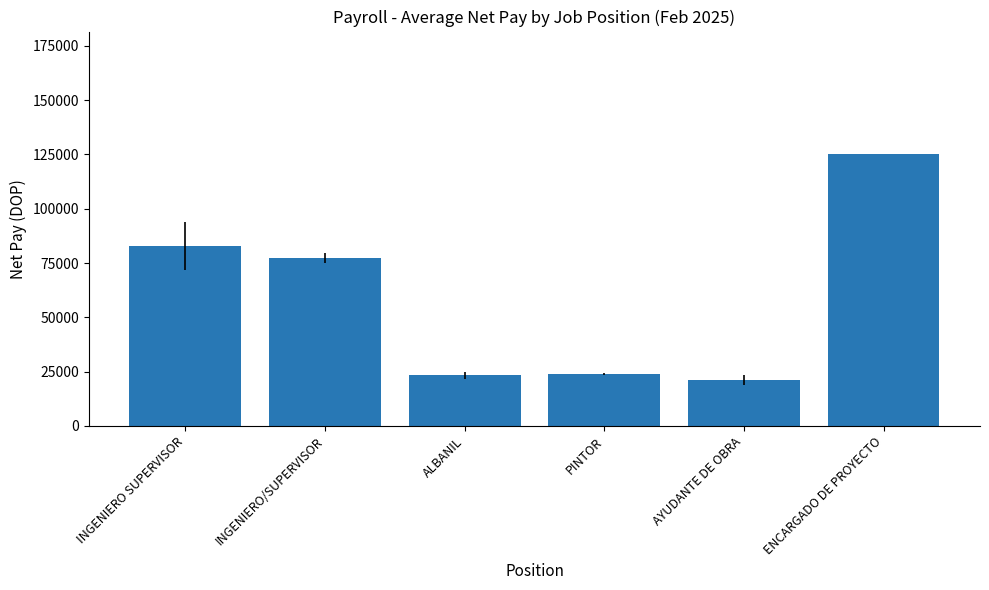

Approximately how many times larger is the value at ALBANIL compared to INGENIERO/SUPERVISOR?

0.3